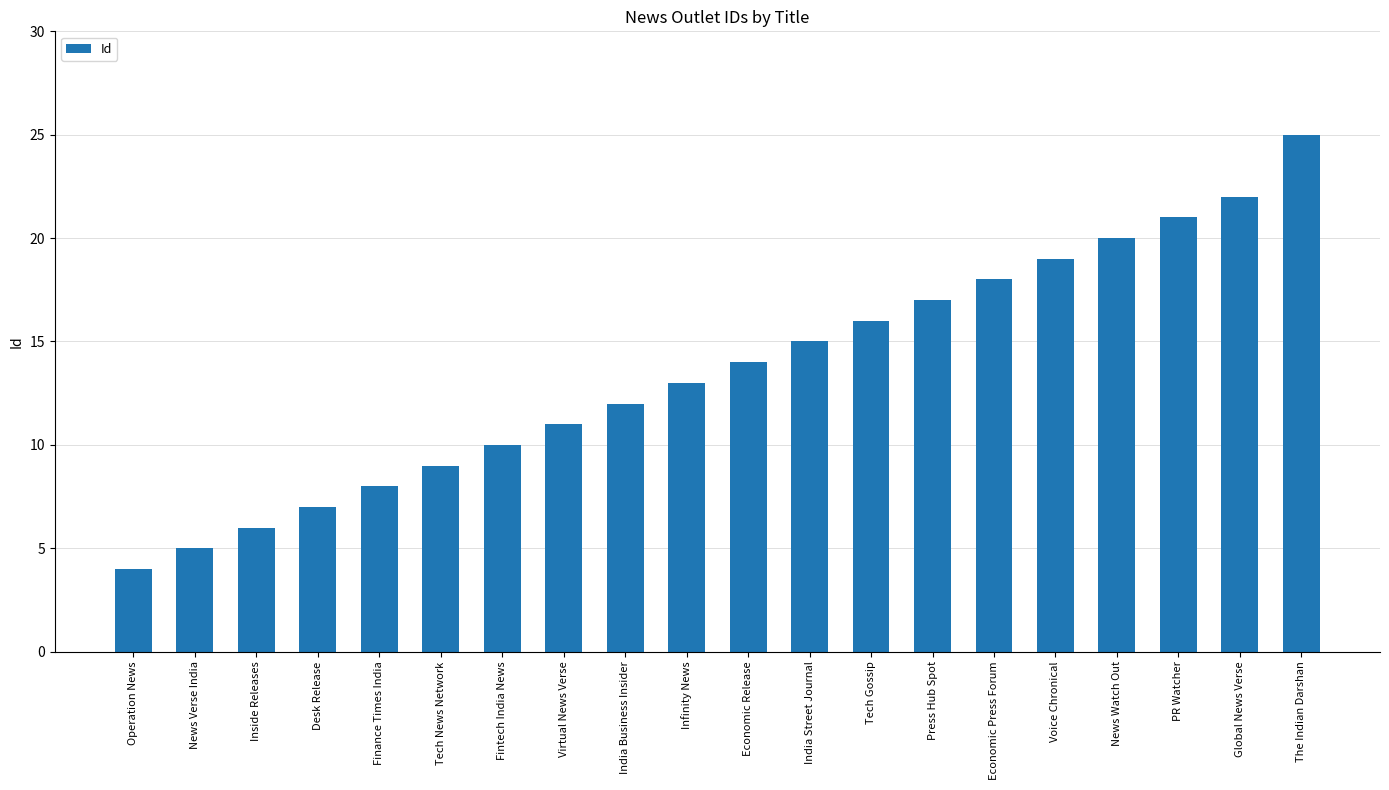

Approximately how many times larger is the value at Tech Gossip compared to India Street Journal?

1.1